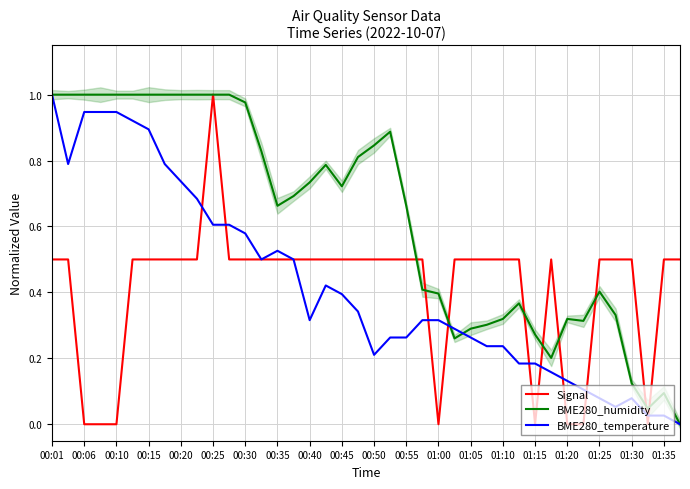

Which category has the highest value in the Signal series?

00:25